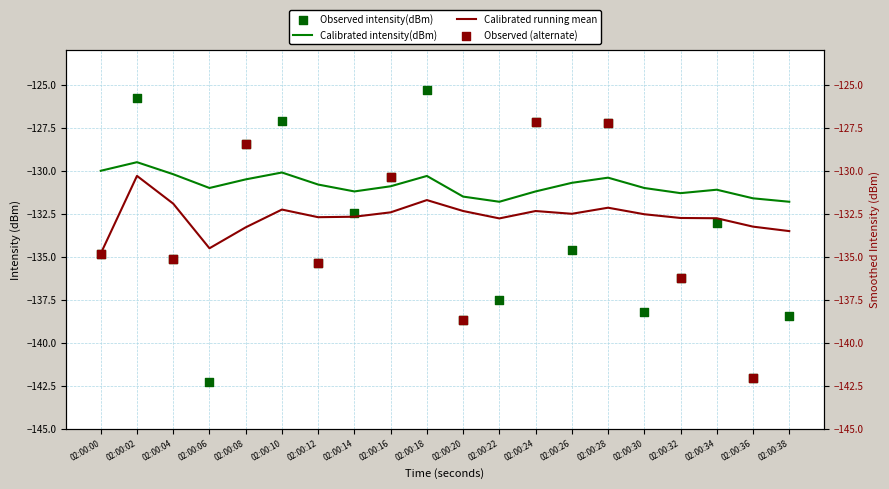

At which category is the sum across all series the highest?

02:00:02